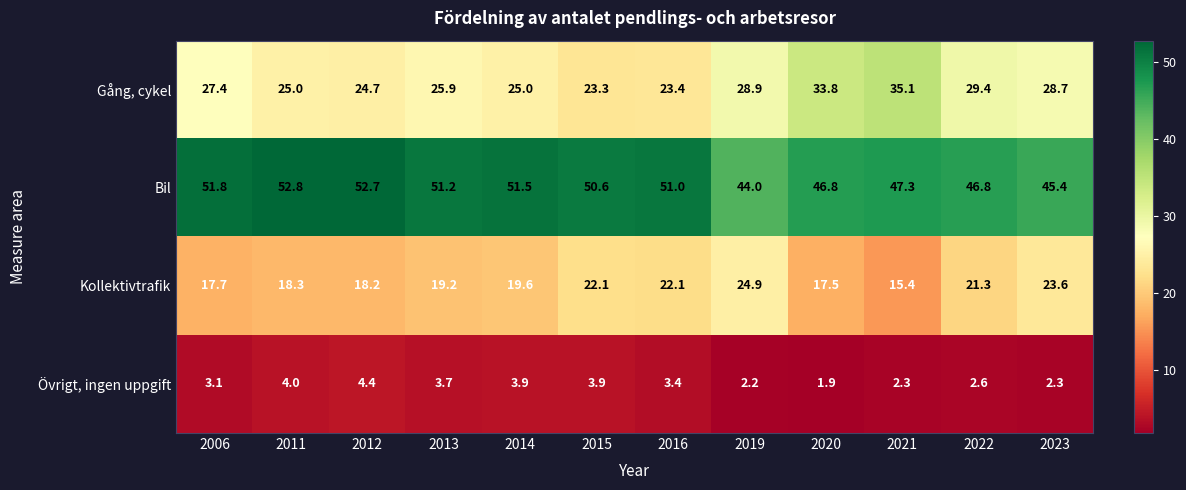

At which category does the chart reach its minimum across all series?

2020